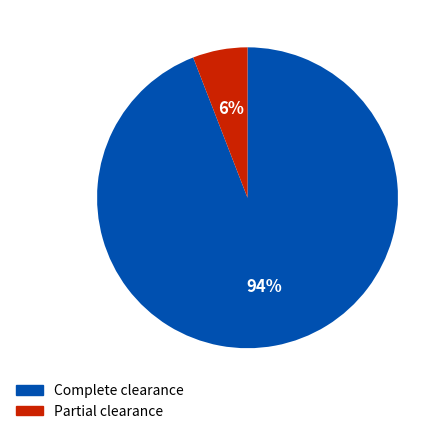

What percentage is the Complete clearance slice, to the nearest percent?

94%